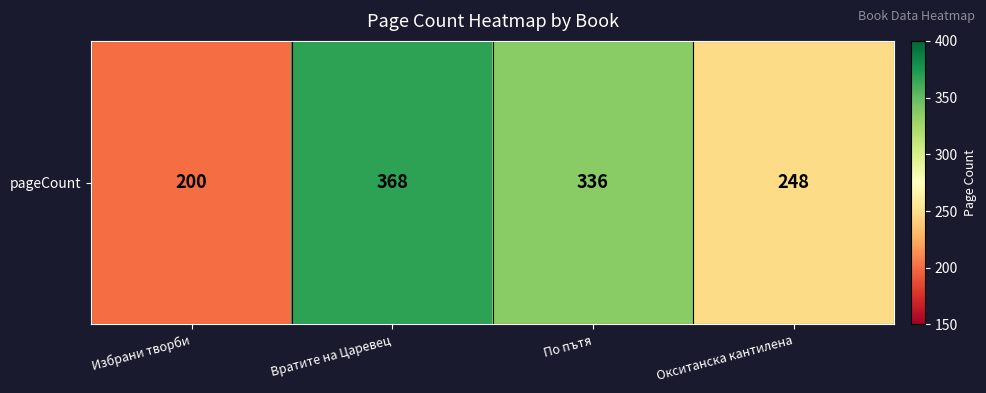

How many data points are above 336?

1